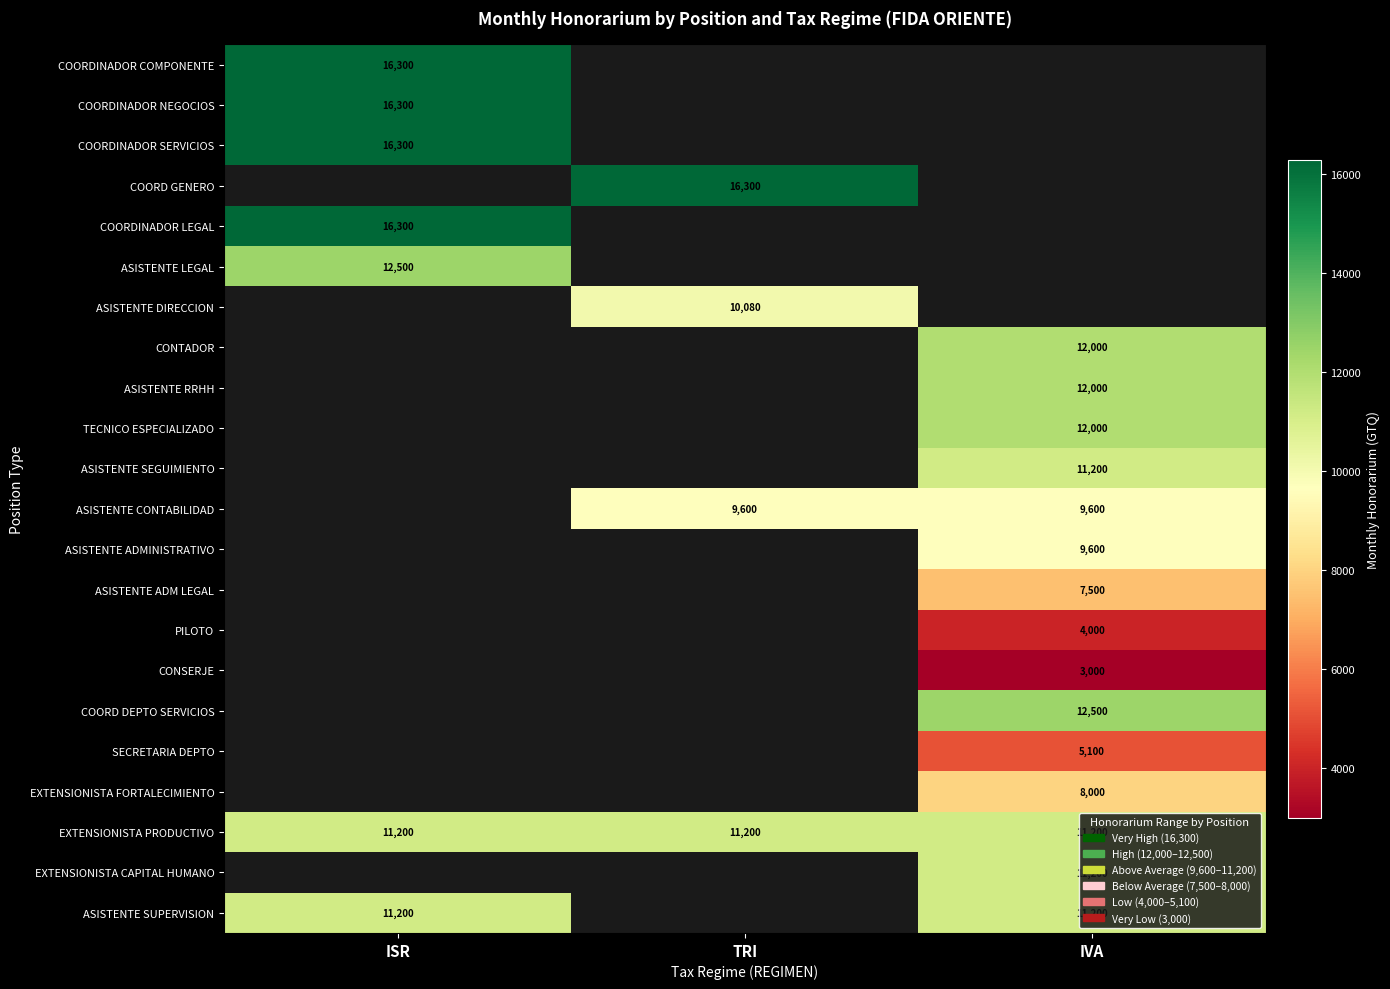

What is the difference between the highest and lowest values at ISR?

5100.0